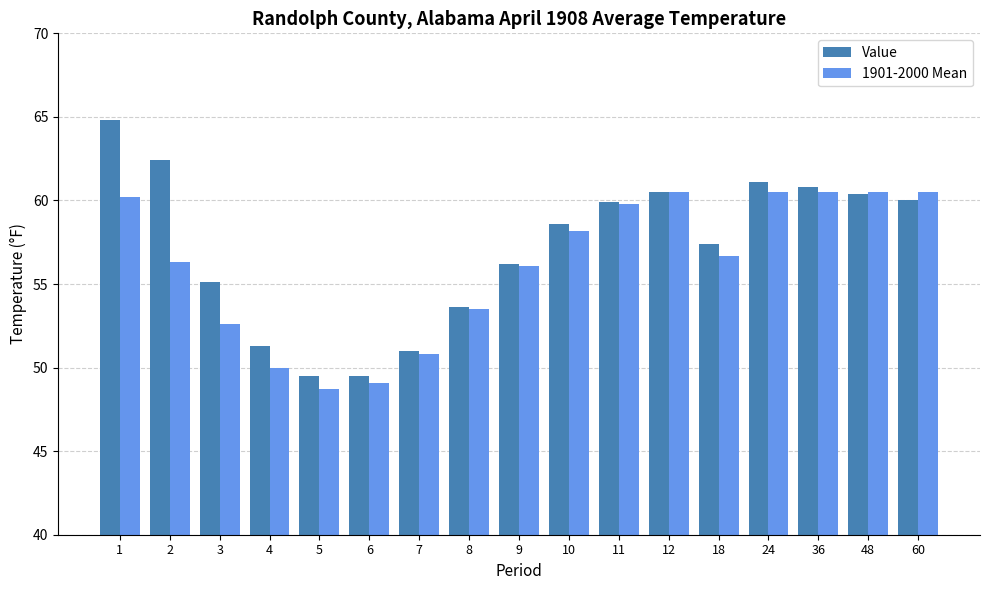

The value of 1901-2000 Mean at 5 is 76.5. True or false?

False